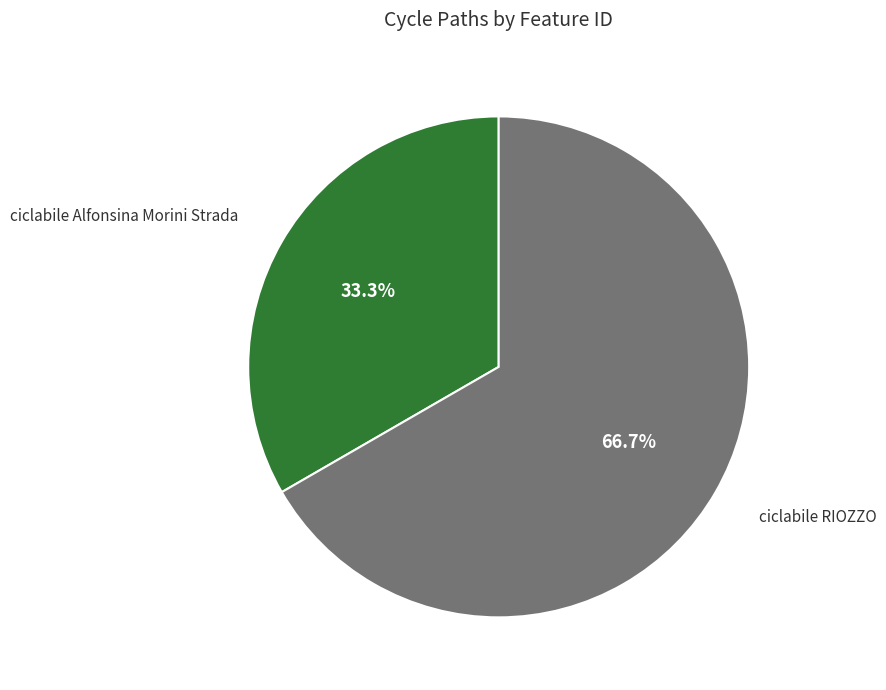

Is there any slice that represents more than half of the pie?

Yes